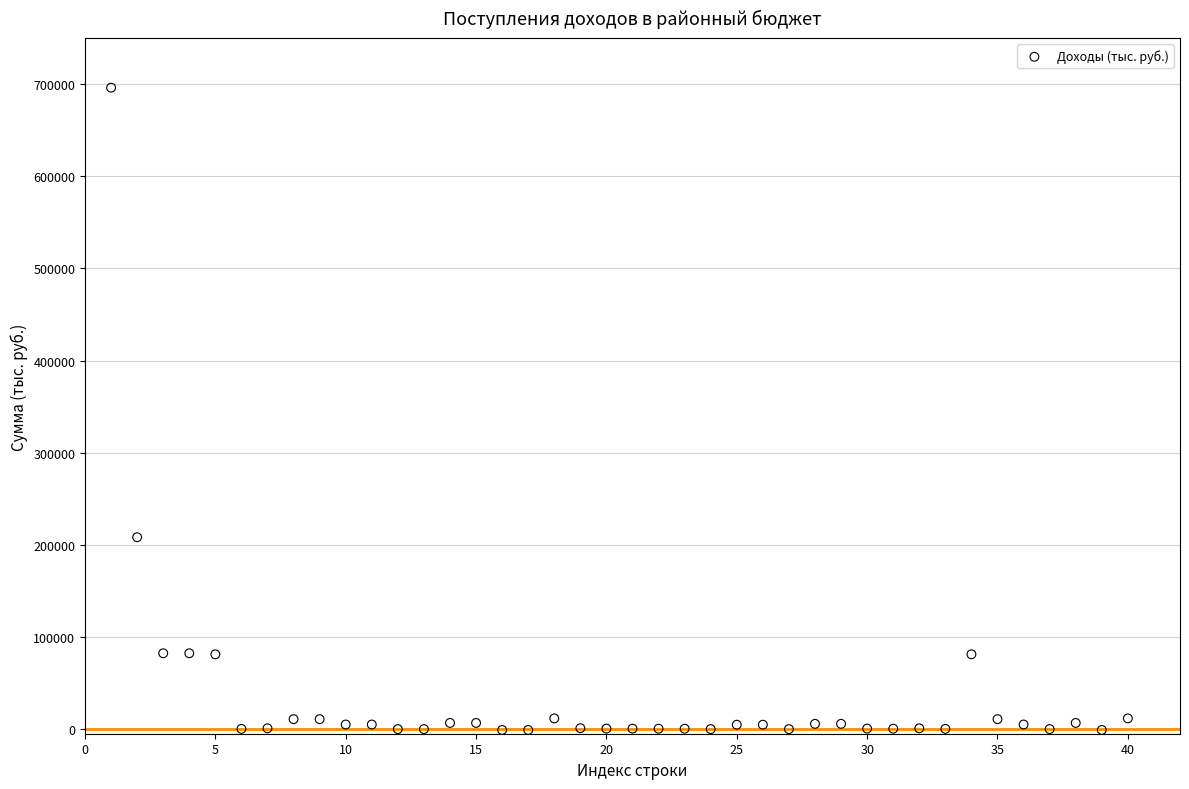

What is the range of Y values (max minus min)?

697147.2